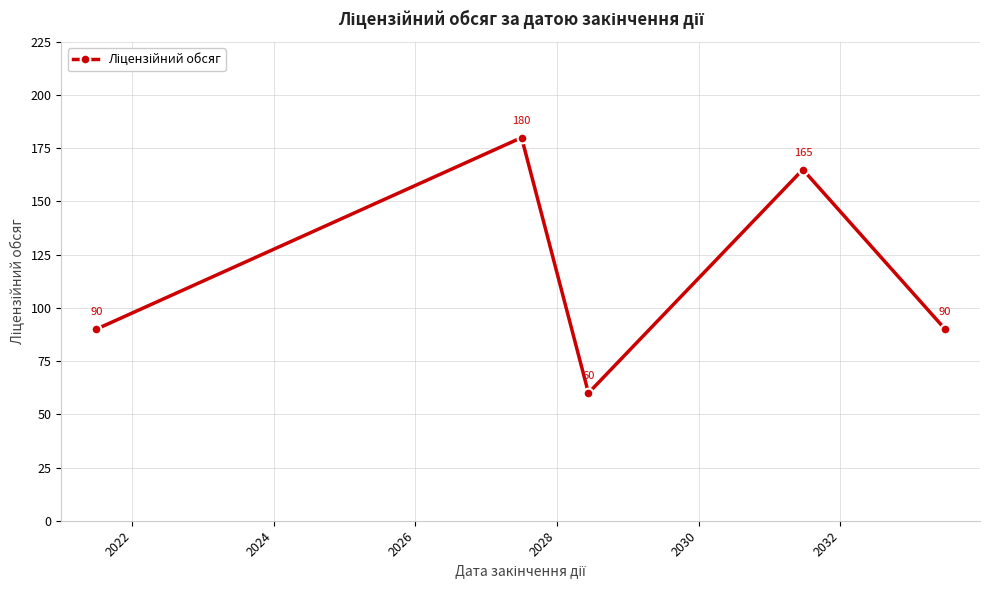

Does the chart have visible grid lines?

Yes